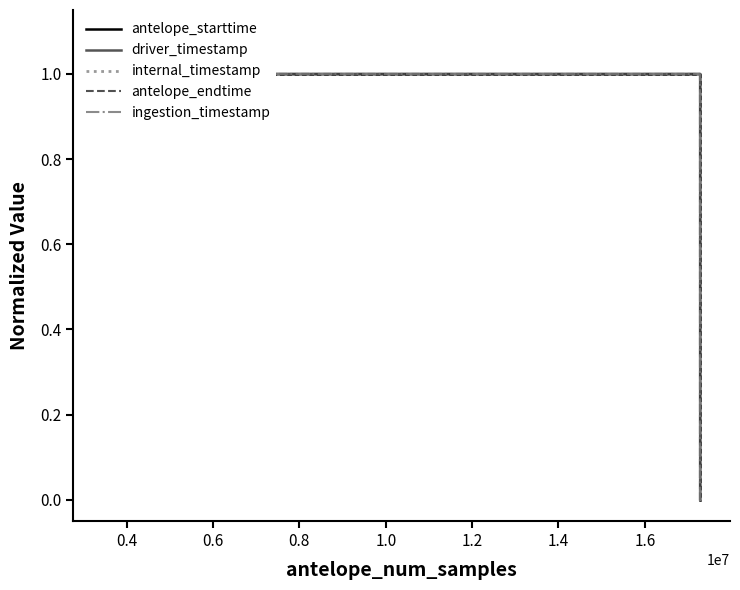

Which series changed the most between 0.4 and 0.8?

antelope_endtime